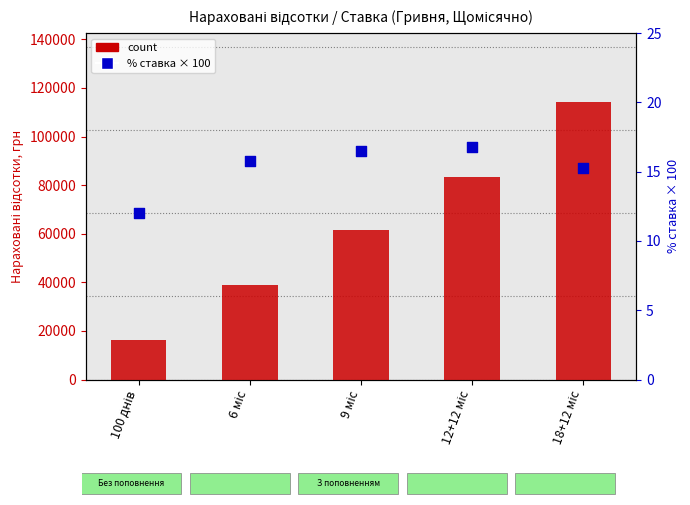

Which series has the largest total across all categories?

count